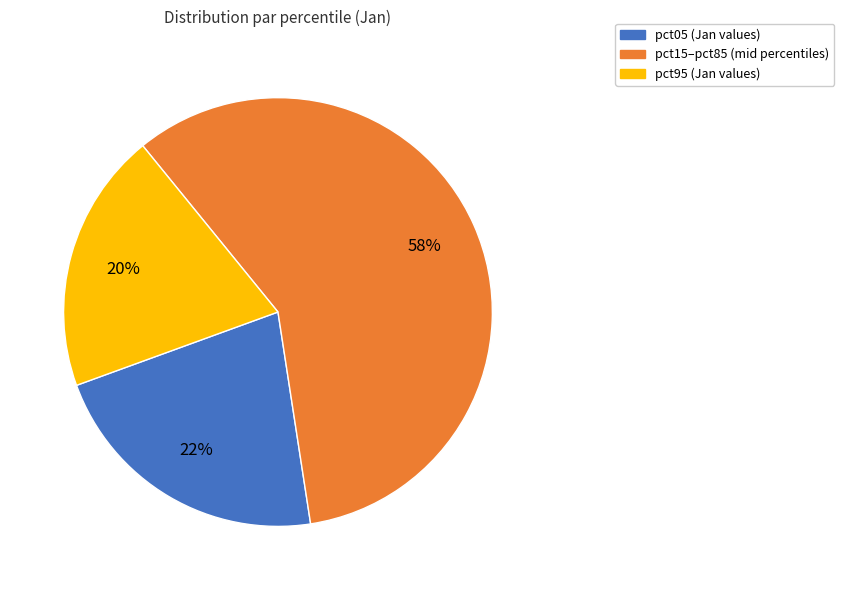

How many segments does this pie chart have?

3